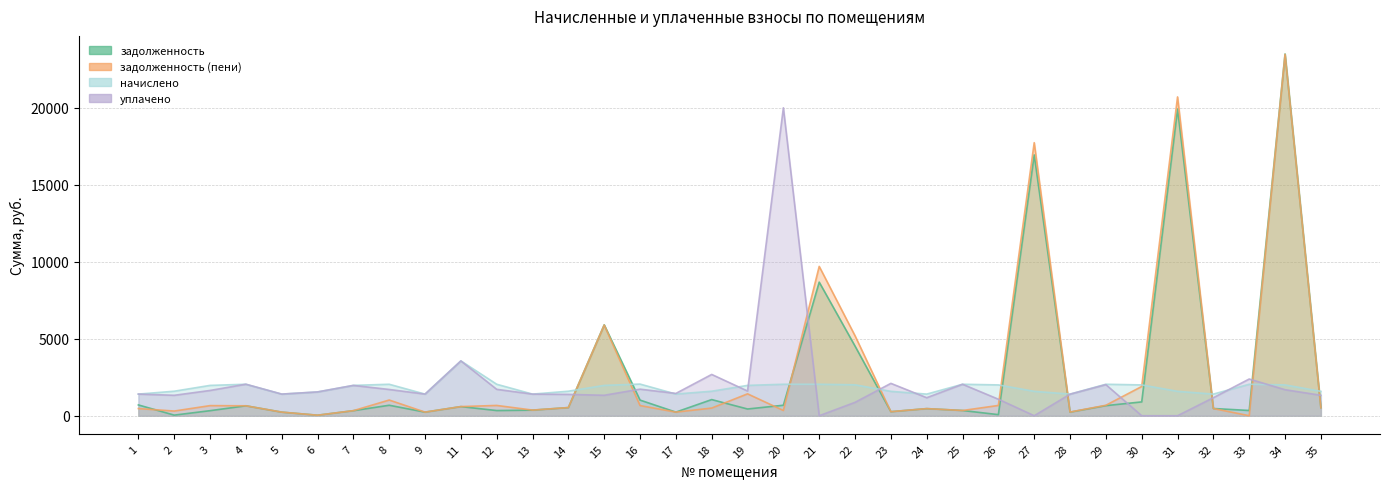

How many lines are shown in the chart?

4